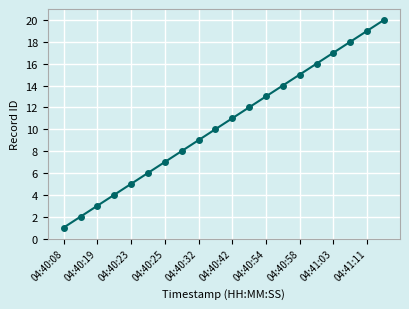

True or false: the data has more than 2 interior local peaks.

False